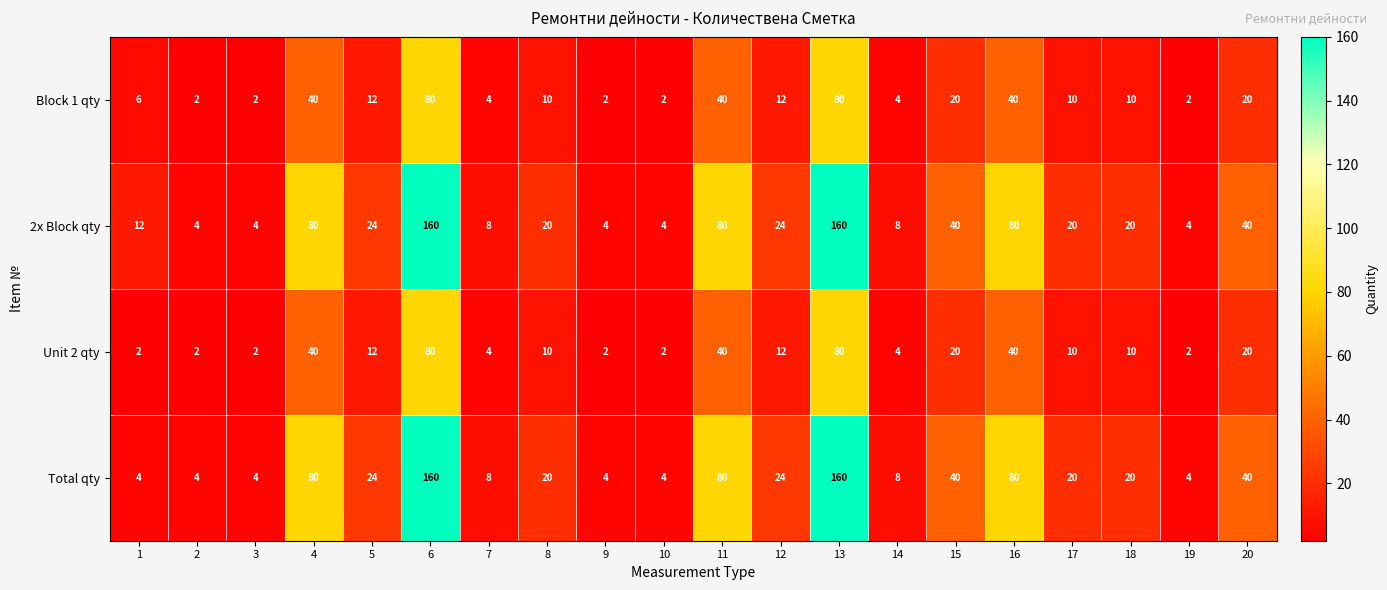

At how many categories does at least one series exceed 95?

2